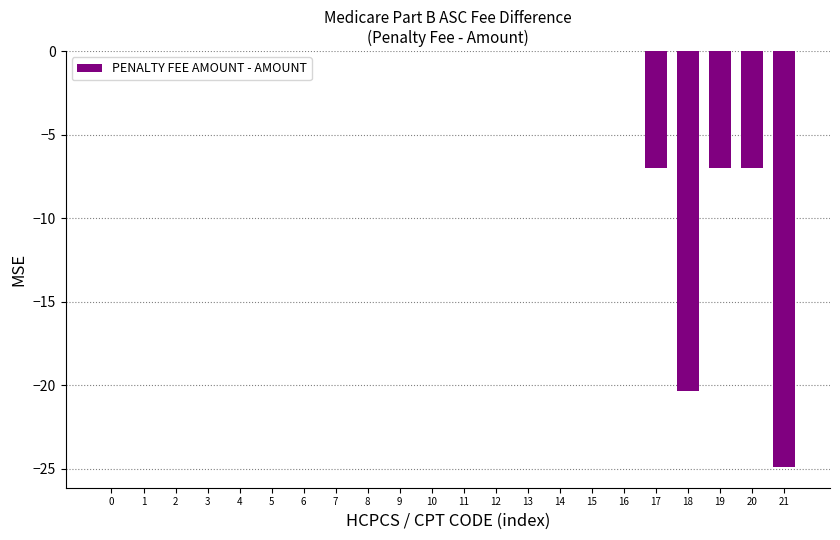

What is the sum of the values at 11 and 19?

-7.0